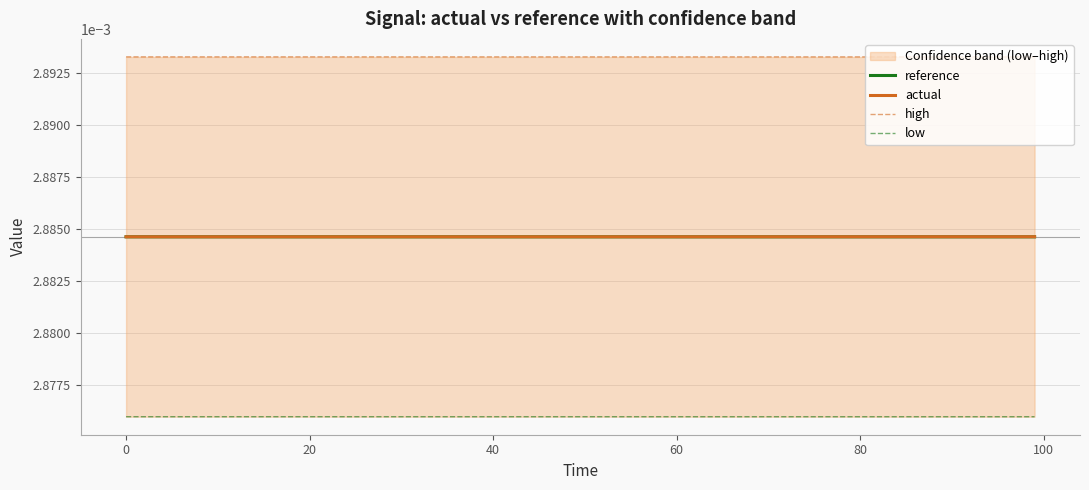

True or false: low has a value of 0.0 at 0.

True